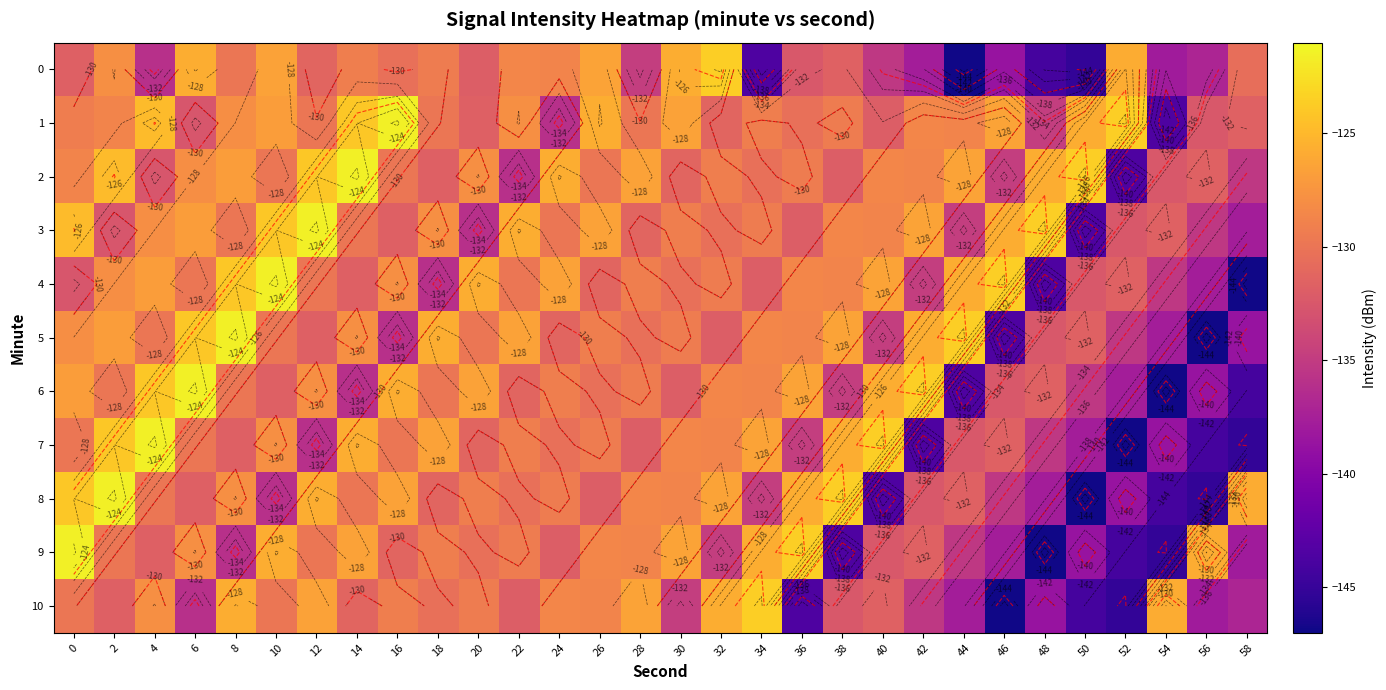

At which label is 7 closest to -134?

36